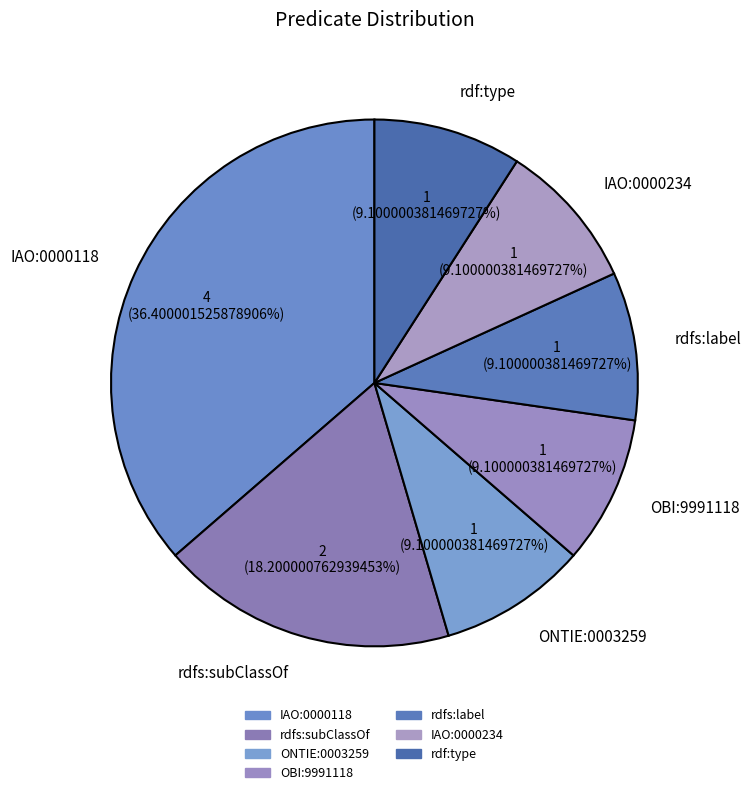

What is the largest slice in the pie chart?

IAO:0000118